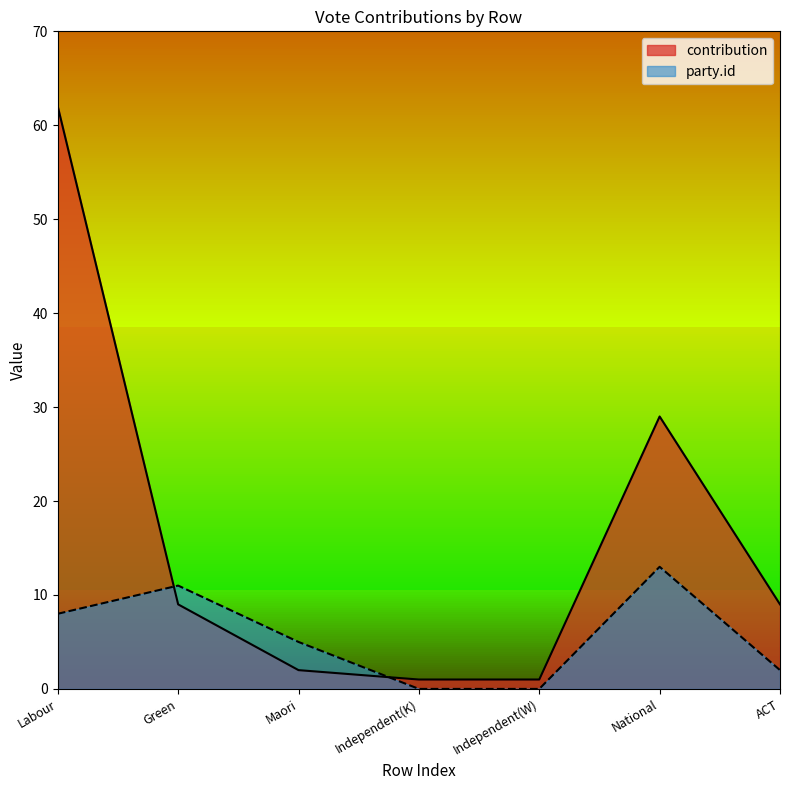

The value of party.id at Labour is 8. True or false?

True